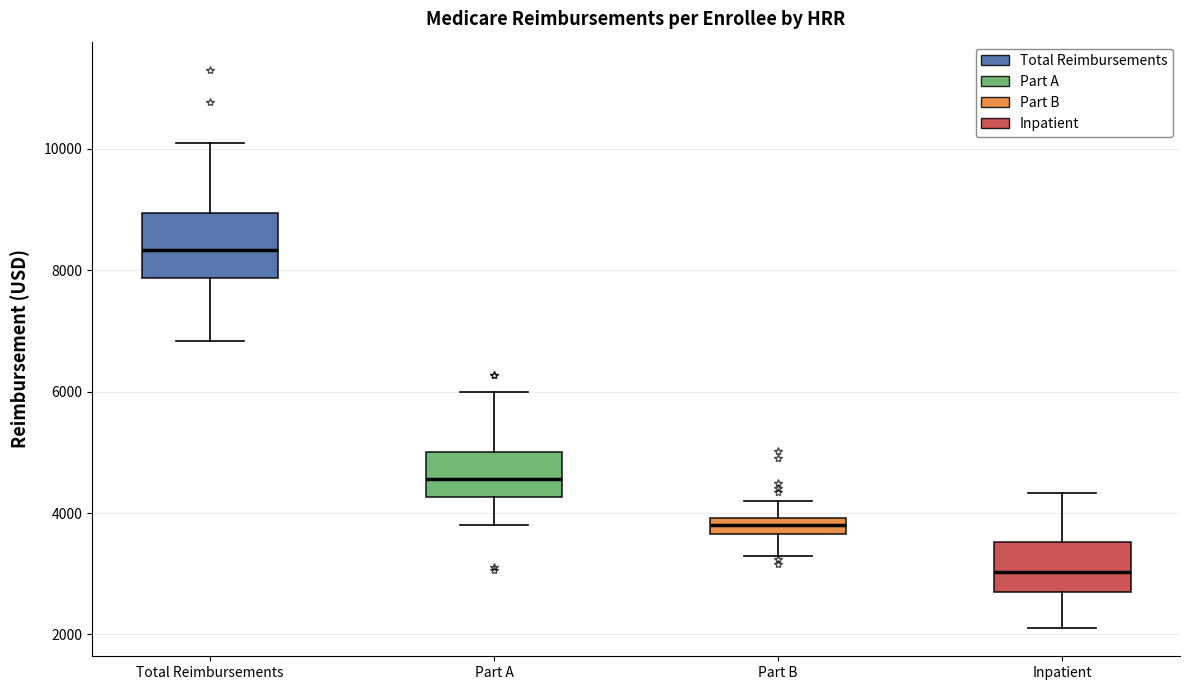

Which box is the tallest, from its lower edge to its upper edge?

Total Reimbursements